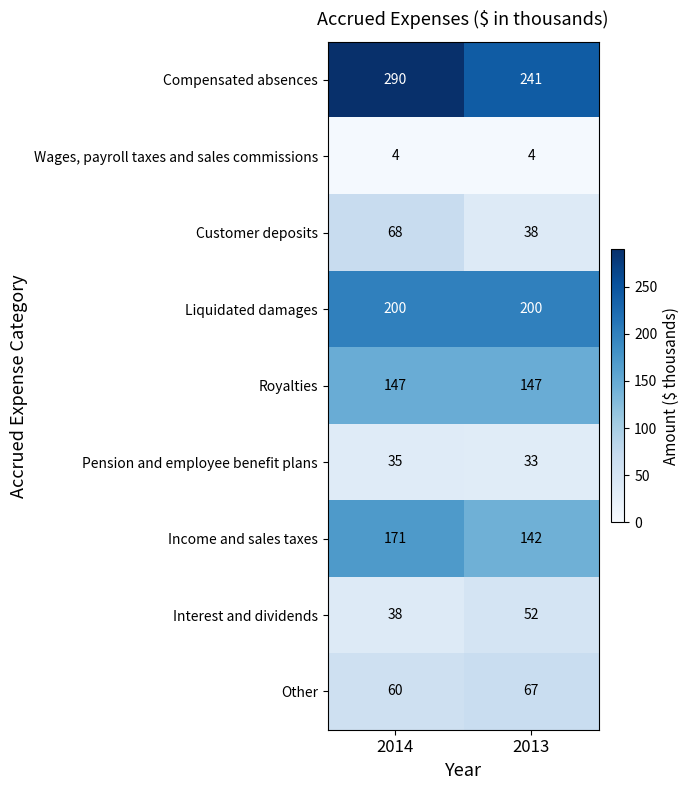

Which series has the largest total across all categories?

Compensated absences